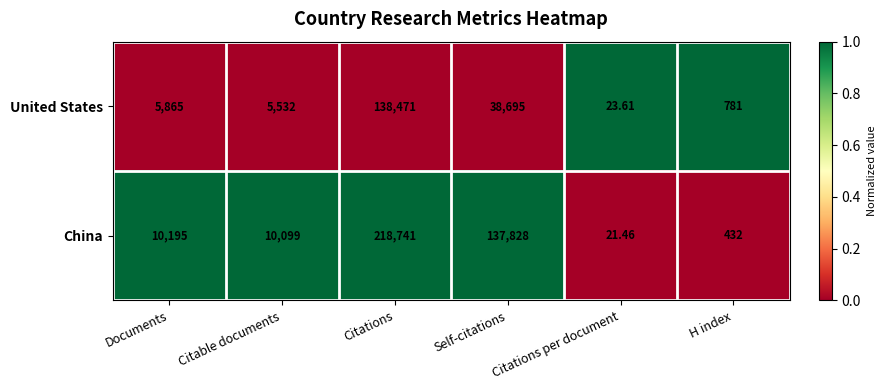

Which category has the highest value across all series?

Citations